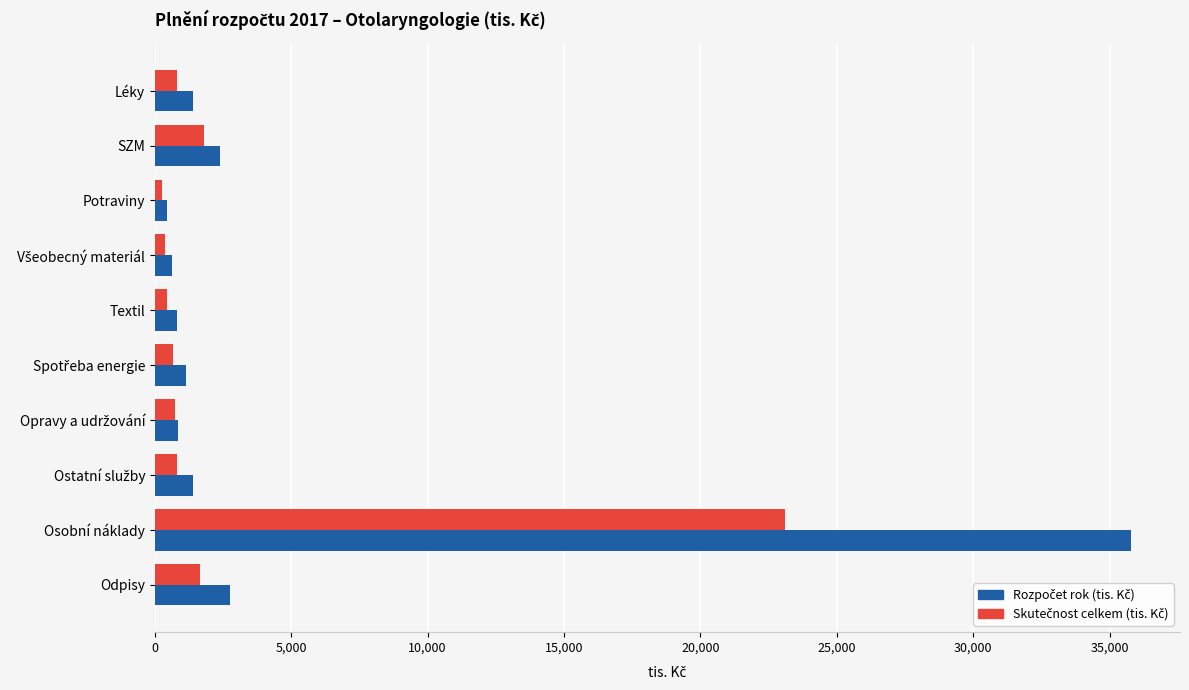

What is the spread (max minus min) of values at Léky?

590.3